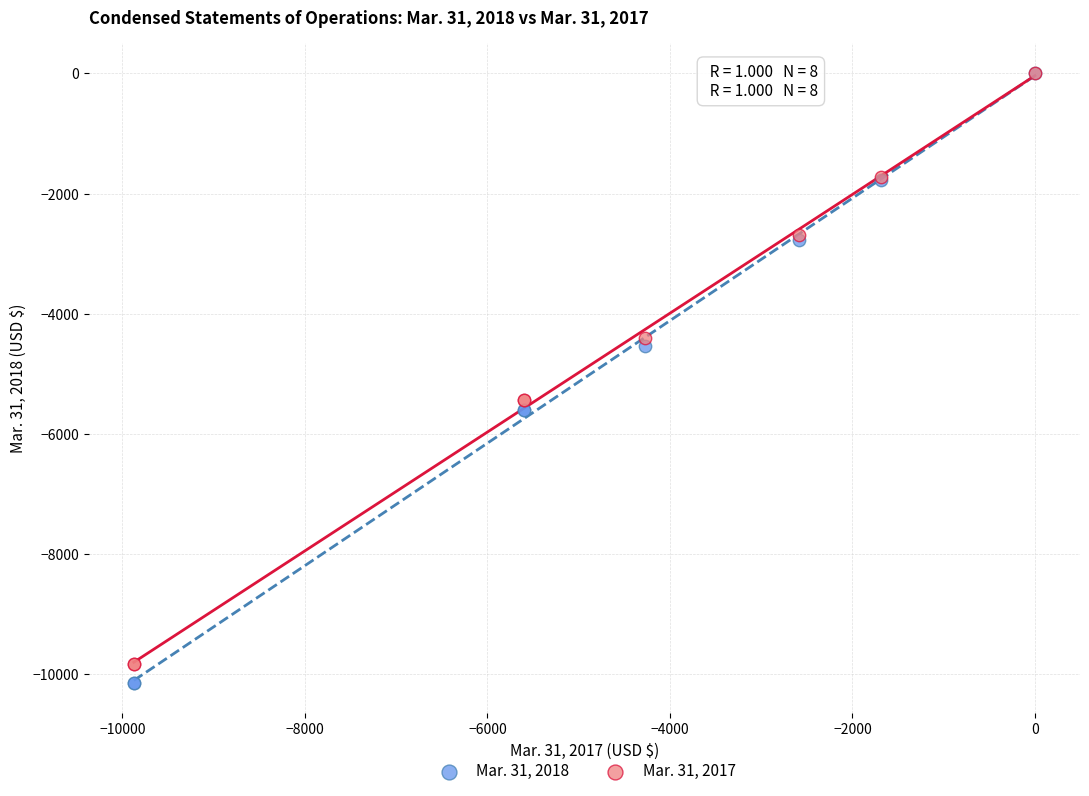

Which series reaches the minimum Y coordinate?

Mar. 31, 2018